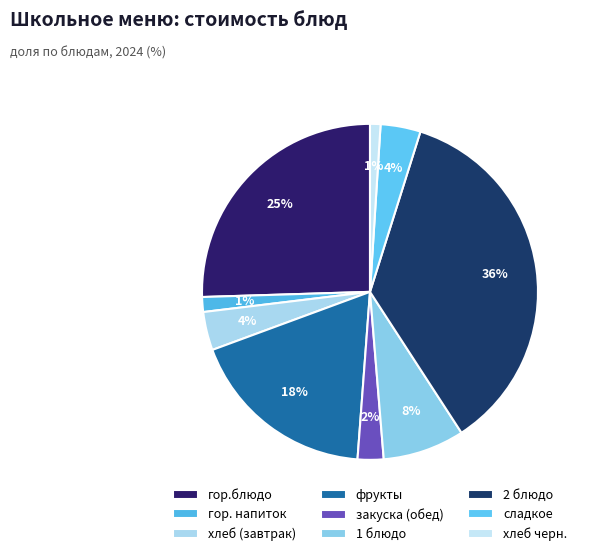

What is the largest slice in the pie chart?

2 блюдо